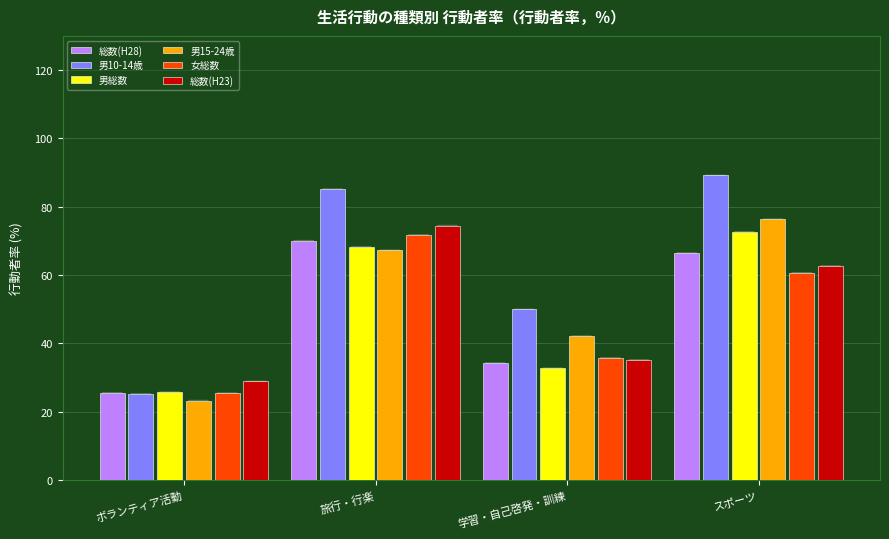

What is the value of the 男15-24歳 bar at the 2nd from the left?

67.3